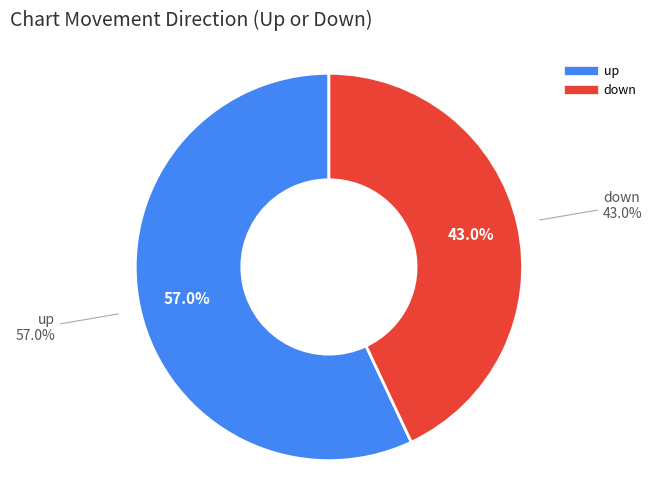

Does up represent more than half of the total?

Yes